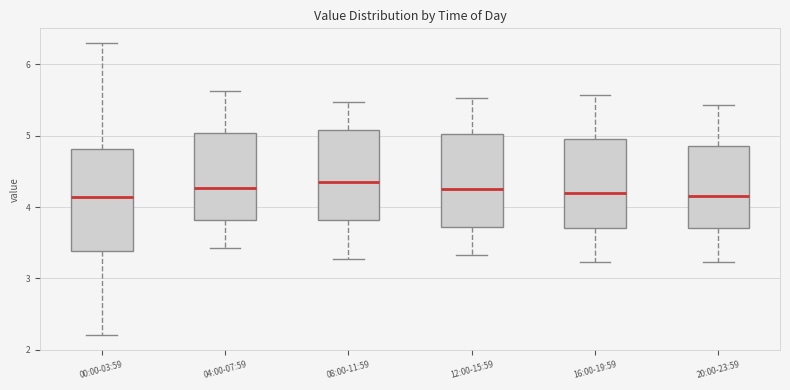

Where is the upper edge of the box for 08:00-11:59 on the y-axis? The values are not printed on the chart, so give them approximately, as read against the axis.

5.1